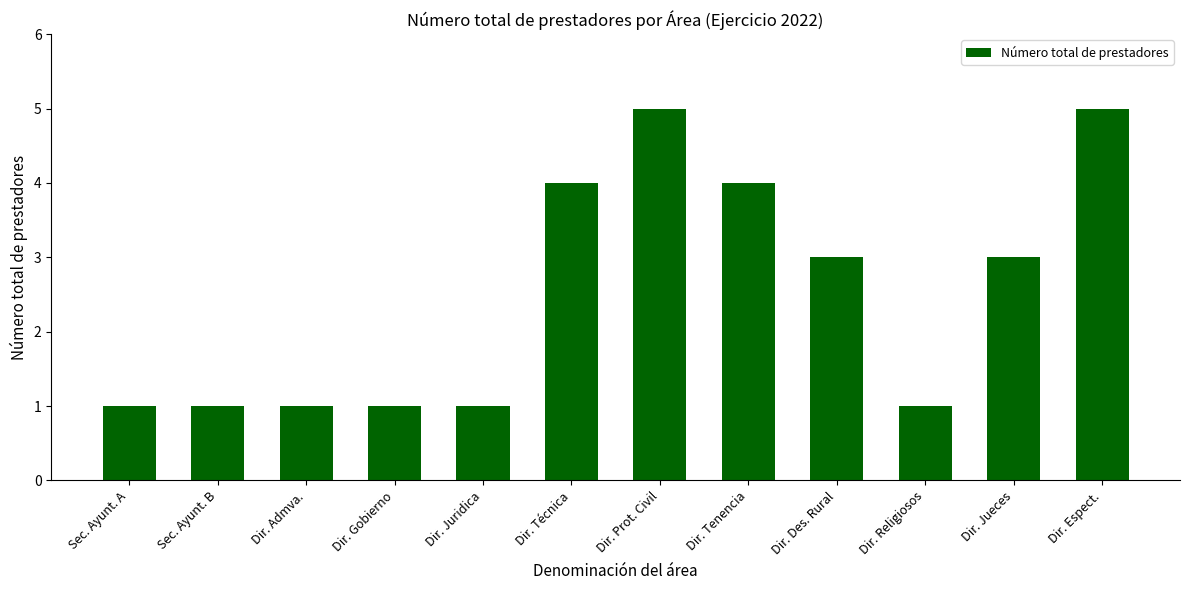

The chart shows a value of 1 at Dir. Religiosos. True or false?

True